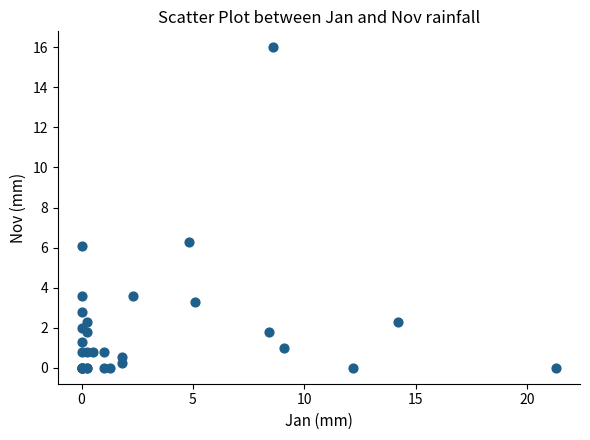

What Y value in the scatter plot is closest to 8?

6.3